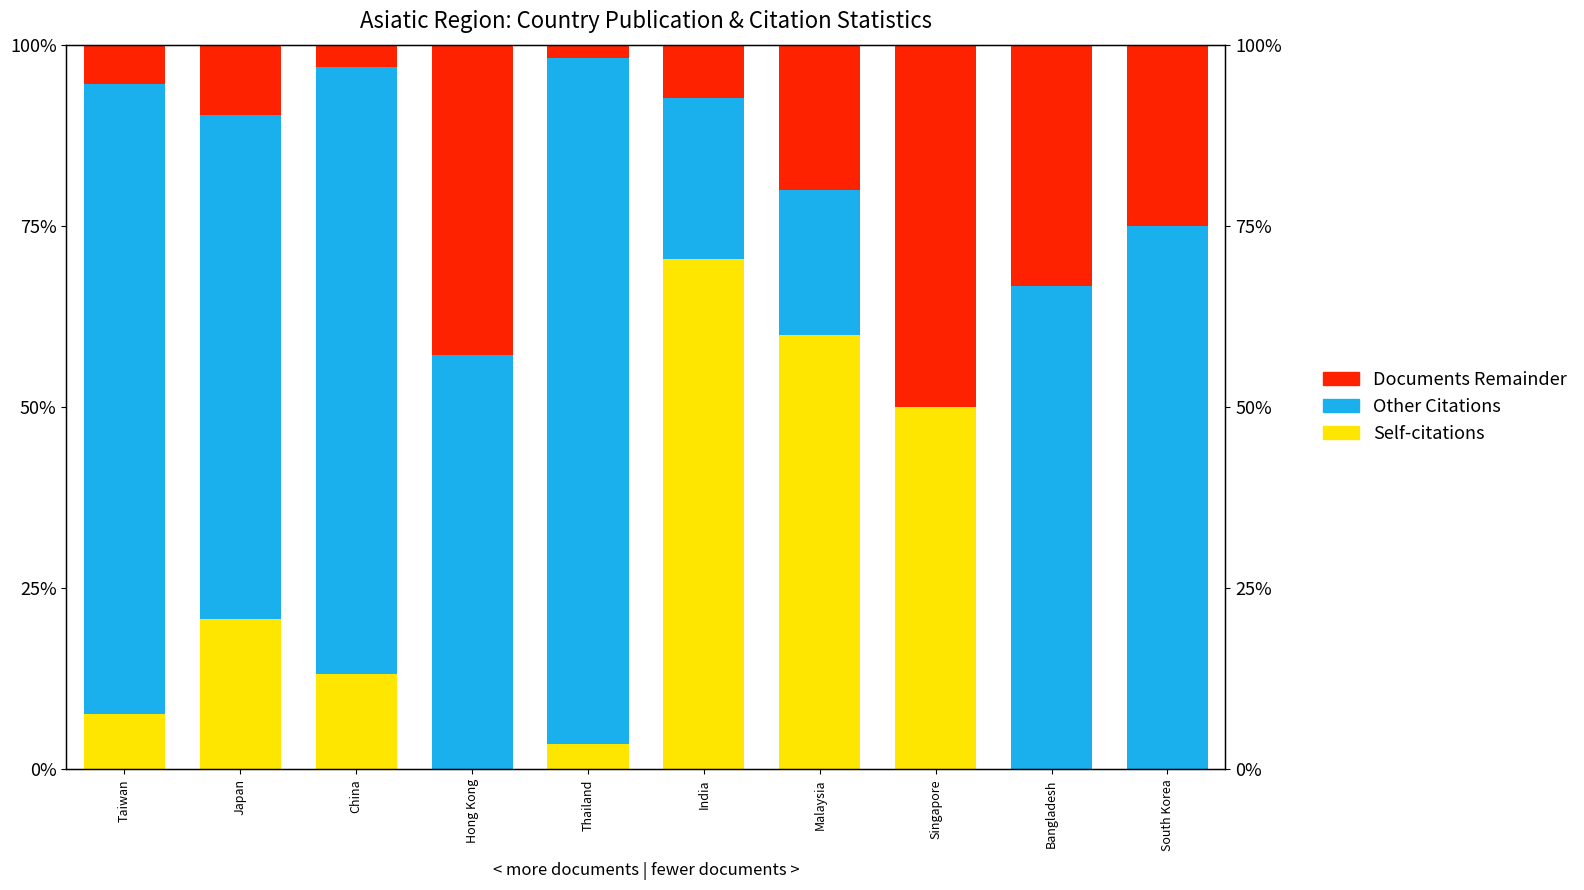

At which label does Documents Remainder reach its peak?

Singapore